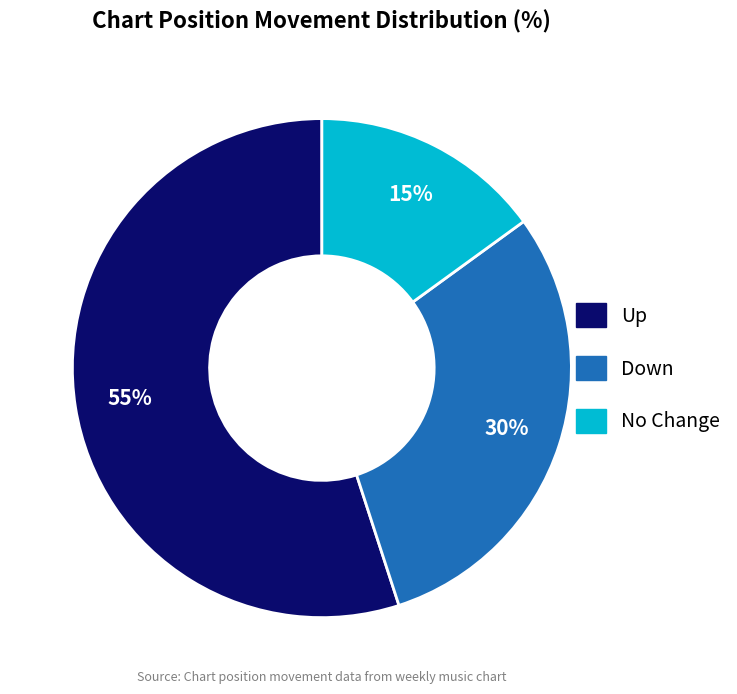

To the nearest percent, what portion does No Change represent?

15%